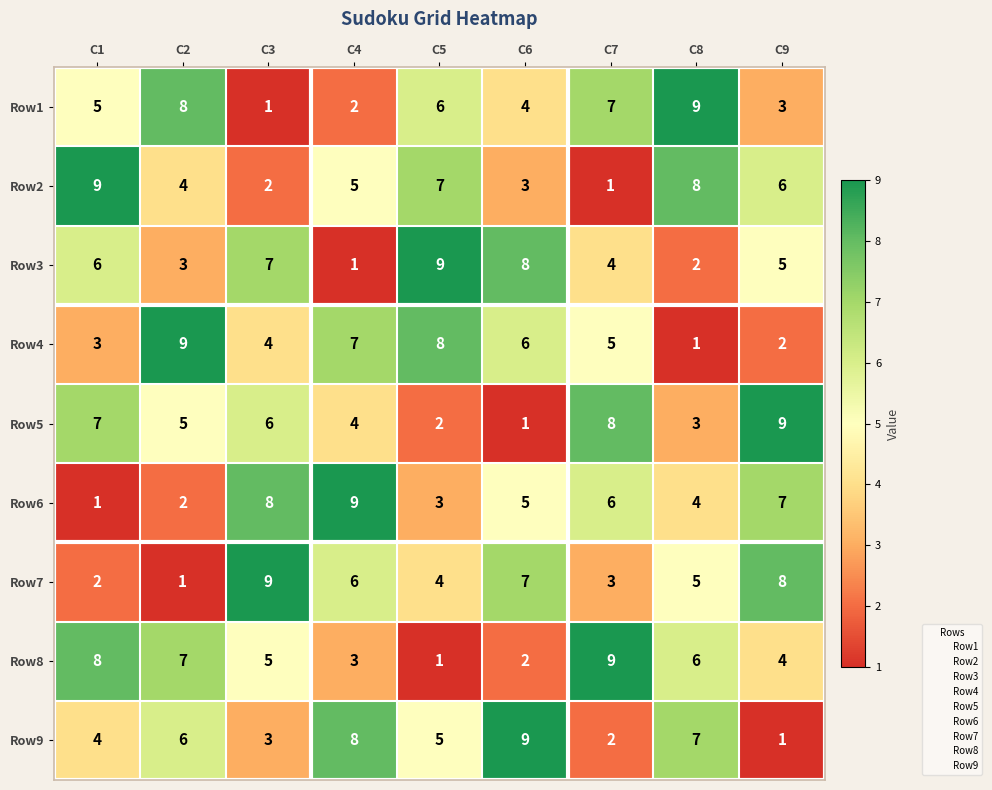

What is the total value across all series at C1?

45